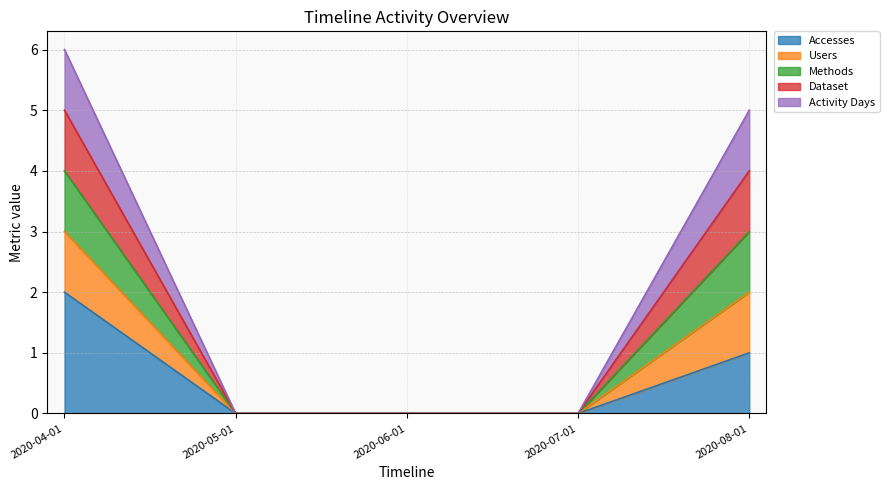

What position from the left is 2020-04-01?

1